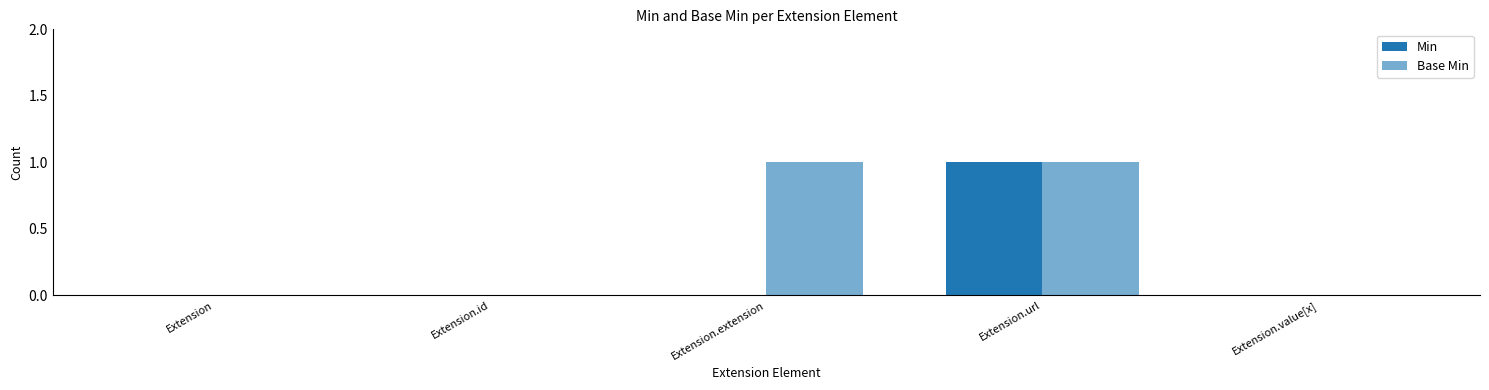

The Min series shows 0 at Extension.extension. True or false?

True